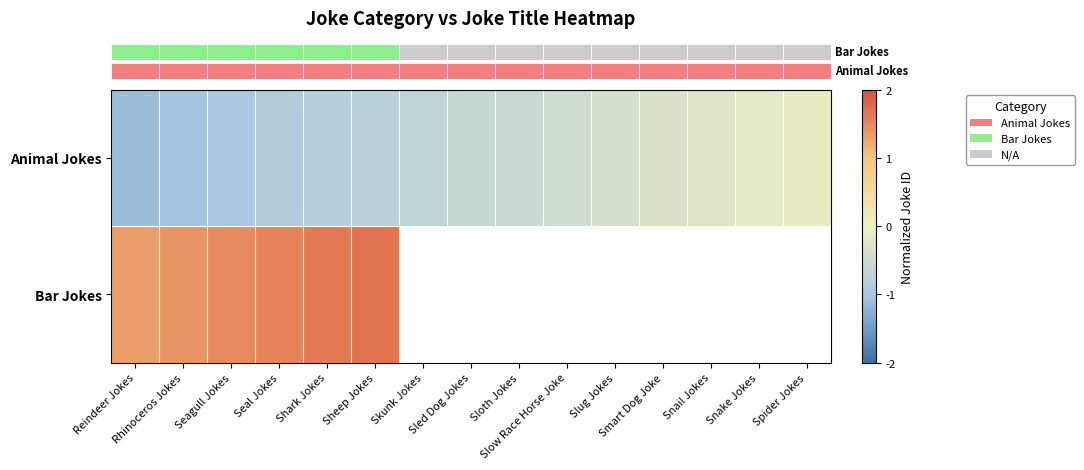

What is the smallest value displayed?

-1.1